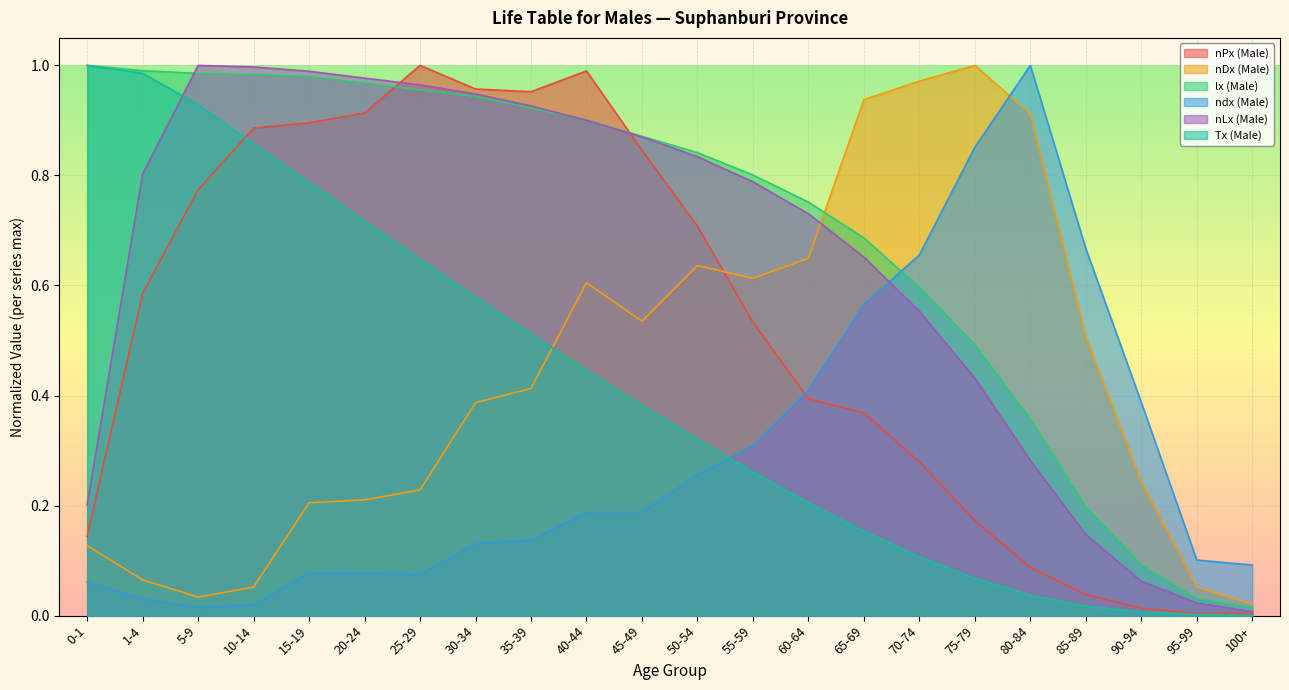

Reading right to left, what are all the values shown in this chart?

nPx (Male): 0.0	0.0	0.0	0.0	0.1	0.2	0.3	0.4	0.4	0.5	0.7	0.8	1.0	1.0	1.0	1.0	0.9	0.9	0.9	0.8	0.6	0.1
nDx (Male): 0.0	0.1	0.2	0.5	0.9	1.0	1.0	0.9	0.6	0.6	0.6	0.5	0.6	0.4	0.4	0.2	0.2	0.2	0.1	0.0	0.1	0.1
lx (Male): 0.0	0.0	0.1	0.2	0.4	0.5	0.6	0.7	0.8	0.8	0.8	0.9	0.9	0.9	0.9	1.0	1.0	1.0	1.0	1.0	1.0	1.0
ndx (Male): 0.1	0.1	0.4	0.7	1.0	0.9	0.7	0.6	0.4	0.3	0.3	0.2	0.2	0.1	0.1	0.1	0.1	0.1	0.0	0.0	0.0	0.1
nLx (Male): 0.0	0.0	0.1	0.1	0.3	0.4	0.6	0.7	0.7	0.8	0.8	0.9	0.9	0.9	0.9	1.0	1.0	1.0	1.0	1.0	0.8	0.2
Tx (Male): 0.0	0.0	0.0	0.0	0.0	0.1	0.1	0.2	0.2	0.3	0.3	0.4	0.4	0.5	0.6	0.6	0.7	0.8	0.9	0.9	1.0	1.0